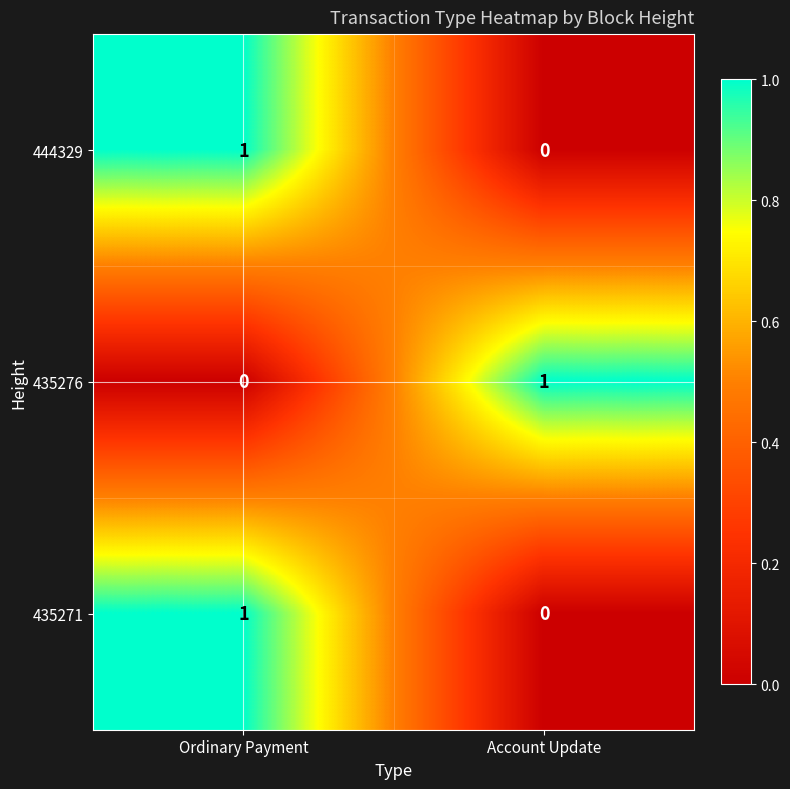

List the labels in order of 435276 value, smallest first.

Ordinary Payment, Account Update